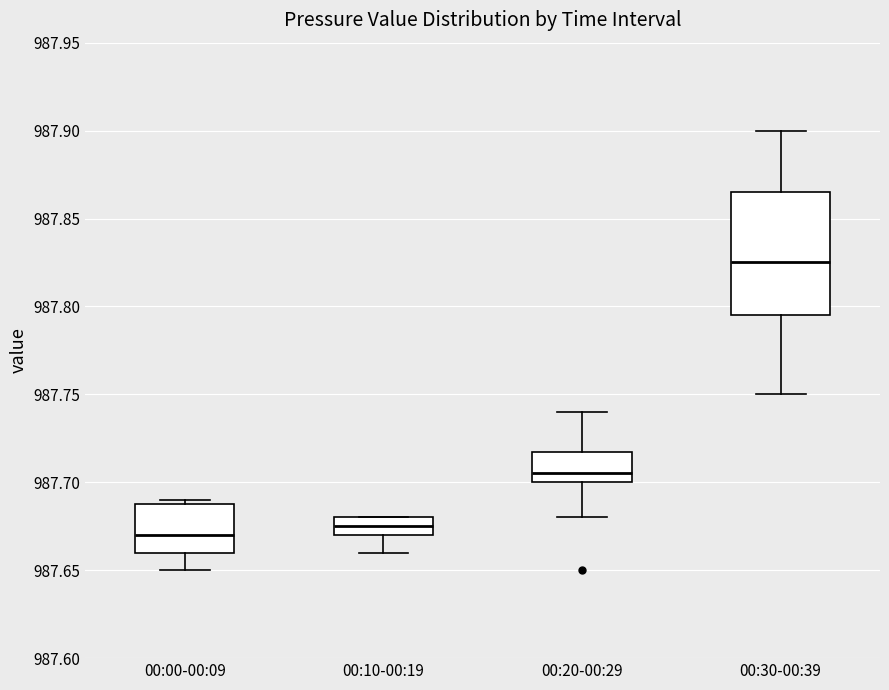

Reading left to right, transcribe this box plot: for each box, give where its median line is, the range the box spans, and where its two whiskers end, as read against the y-axis. The values are not printed on the chart, so give them approximately, as read against the axis.

00:00-00:09: median 987.670, box 987.660 to 987.690, whiskers 987.650 to 987.690 (just above the box's upper edge)
00:10-00:19: median 987.675, box 987.670 to 987.680, whiskers 987.660 to 987.680
00:20-00:29: median 987.705, box 987.700 to 987.720, whiskers 987.680 to 987.740
00:30-00:39: median 987.825, box 987.795 to 987.865, whiskers 987.750 to 987.900